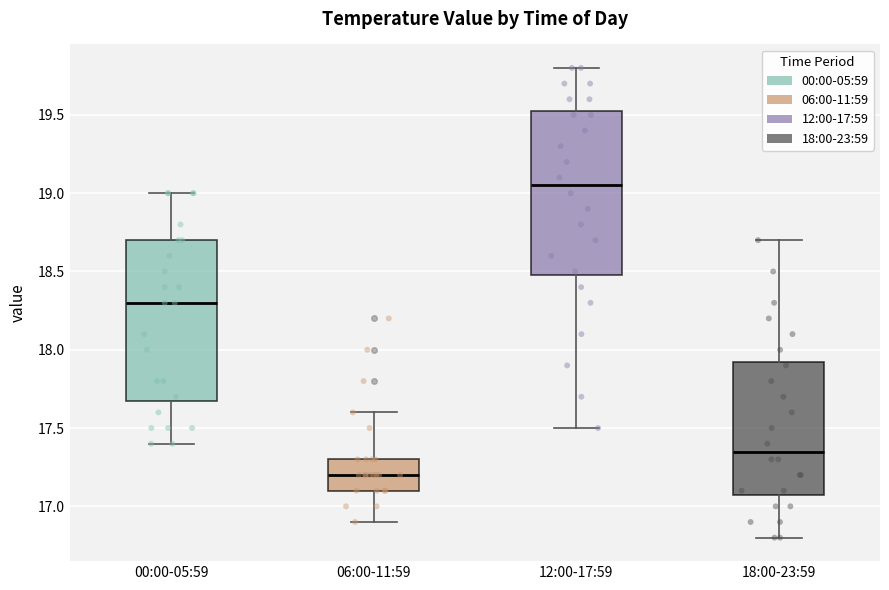

Which box's median line is the highest?

12:00-17:59